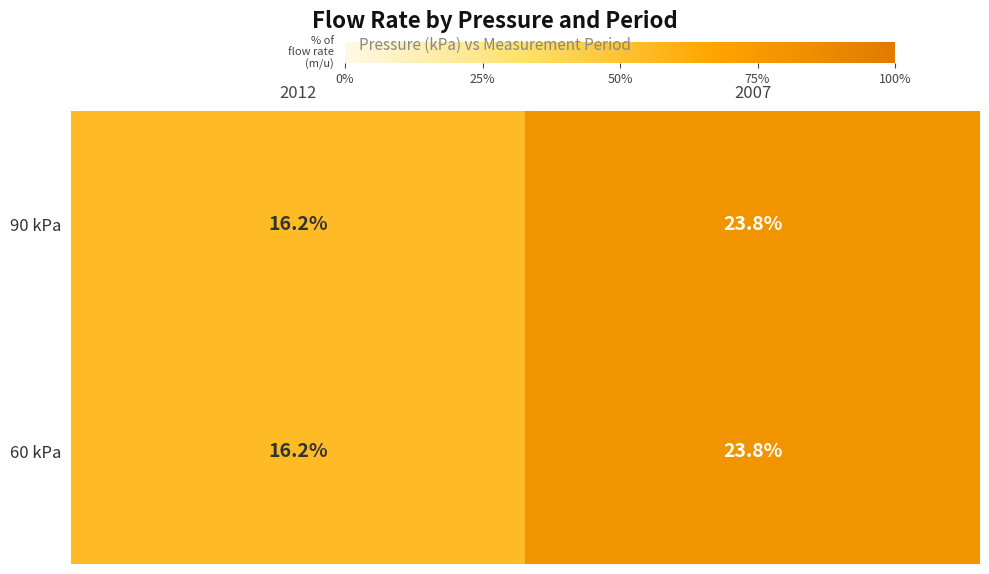

Reading left to right, transcribe all the data shown in this chart.

90 kPa: 2012=16.2	2007=23.8
60 kPa: 2012=16.2	2007=23.8